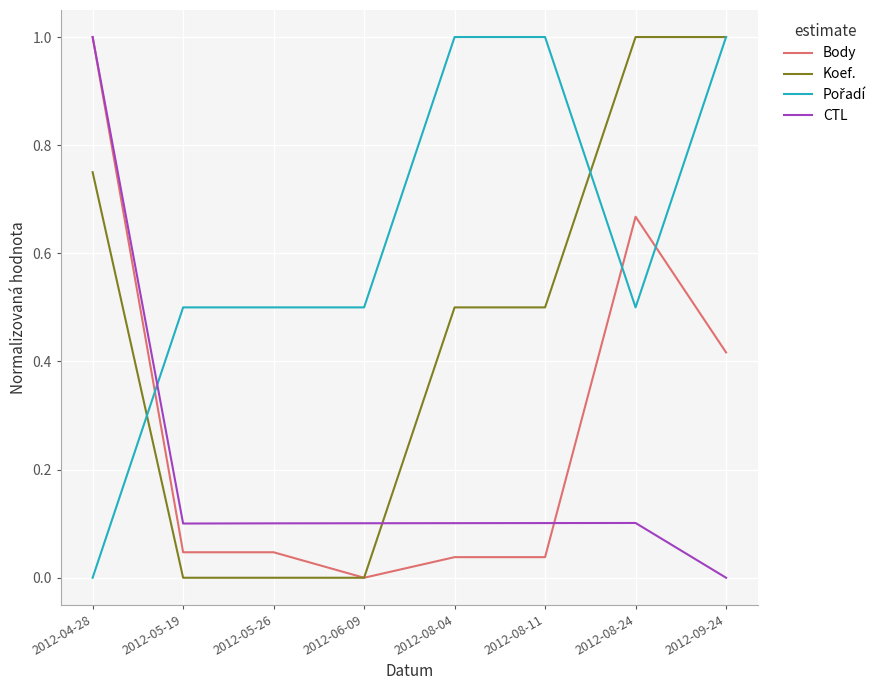

At which category is the sum across all series the highest?

2012-04-28